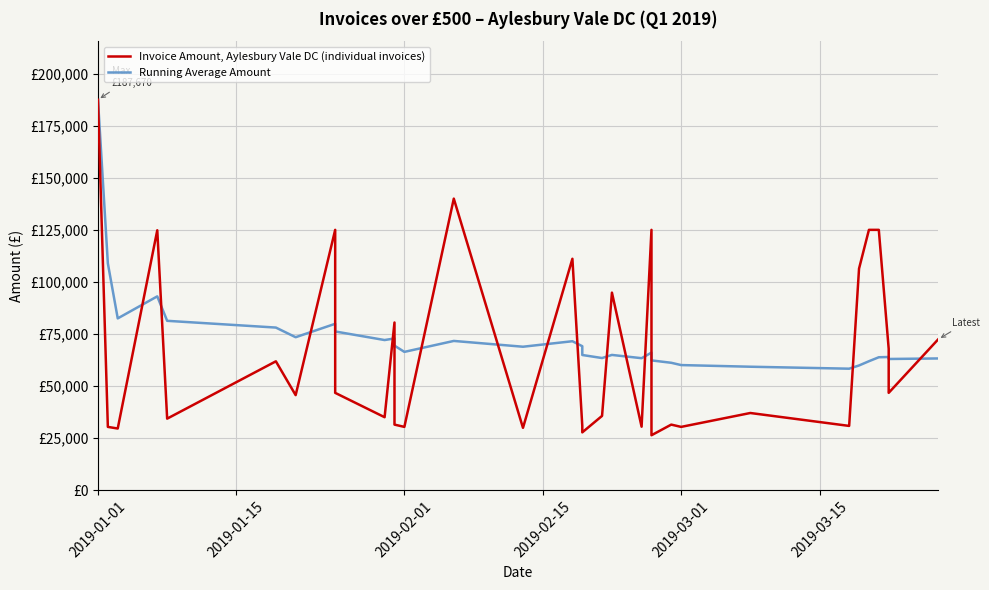

What is the highest value of the Running Average Amount series?

187670.5